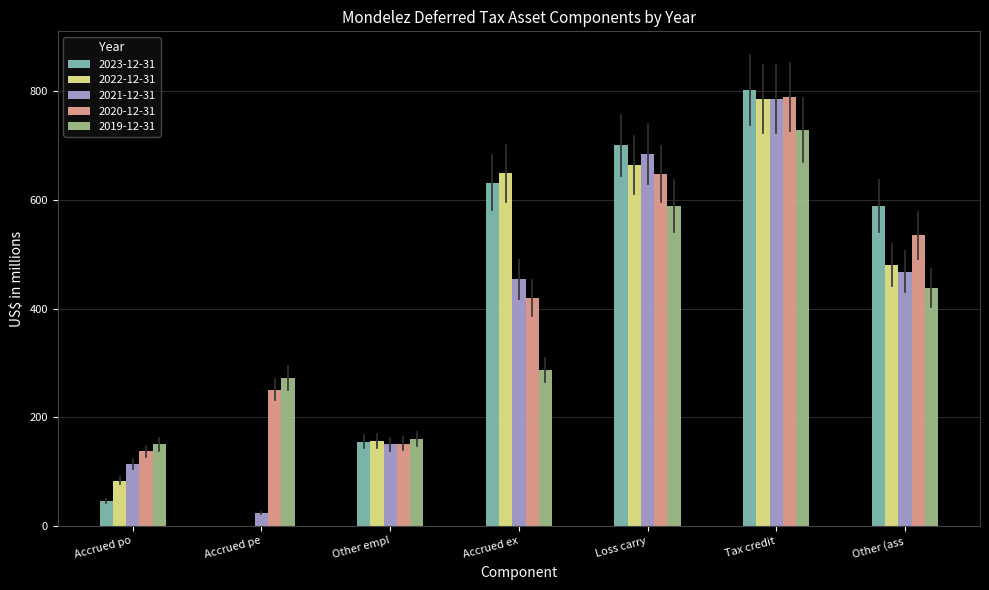

What is the sum of the 2020-12-31 values at Other empl and Accrued po?

288